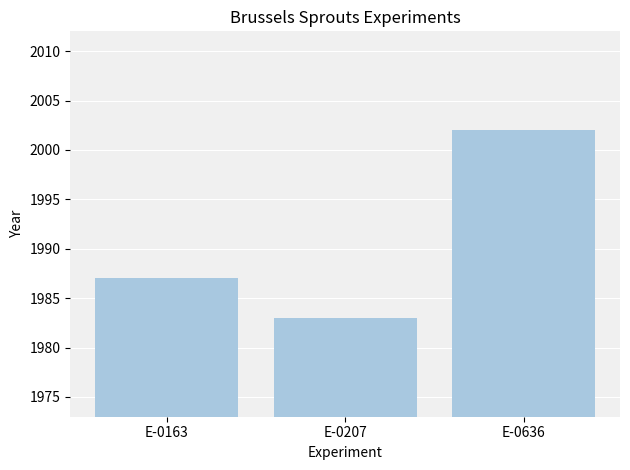

What value does the data have at E-0636?

2002